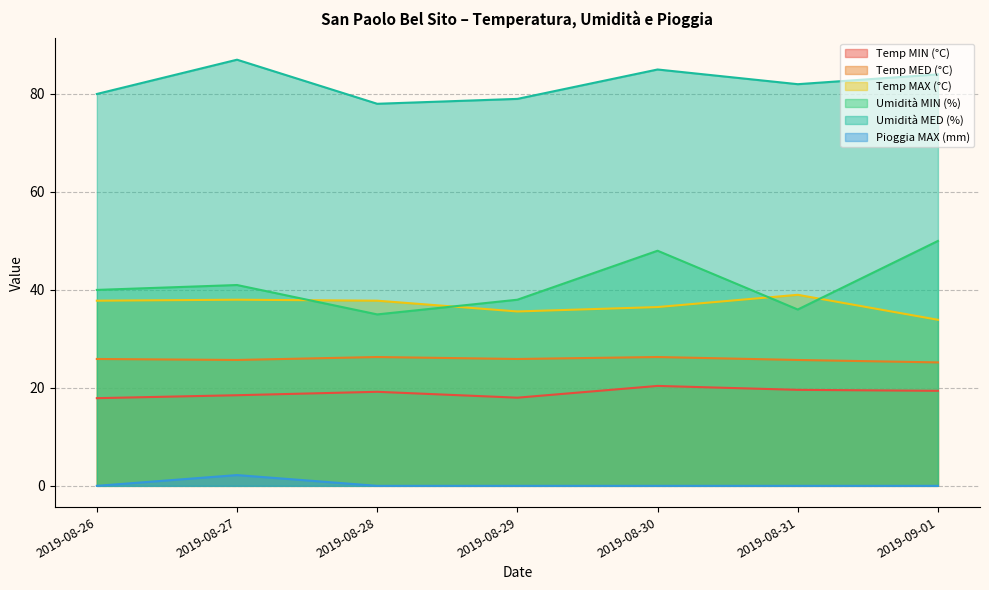

Reading right to left, extract all data points from this chart.

Temp MIN (°C): 19.4	19.6	20.4	18.0	19.2	18.5	17.9
Temp MED (°C): 25.2	25.7	26.3	25.9	26.3	25.7	25.9
Temp MAX (°C): 33.9	39.0	36.5	35.6	37.8	38.0	37.8
Umidità MIN (%): 50.0	36.0	48.0	38.0	35.0	41.0	40.0
Umidità MED (%): 84.0	82.0	85.0	79.0	78.0	87.0	80.0
Pioggia MAX (mm): 0.0	0.0	0.0	0.0	0.0	2.2	0.0